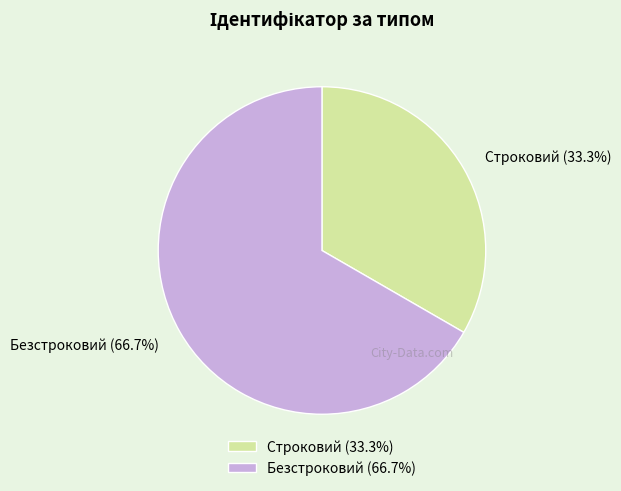

How many segments does this pie chart have?

2